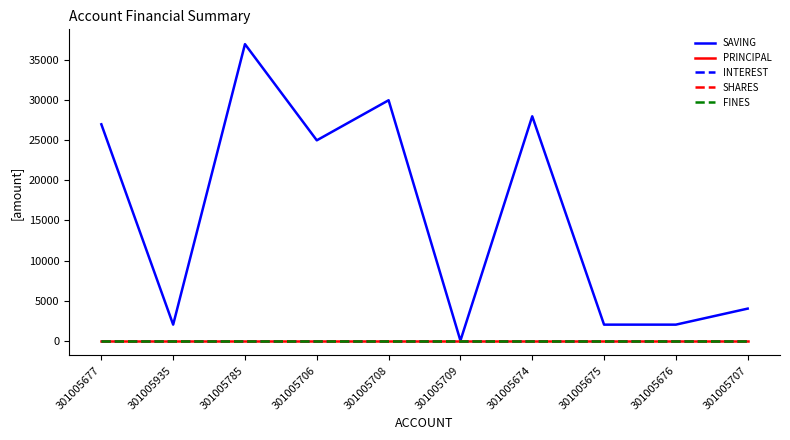

What is the label of the 10th point from the right?

301005677